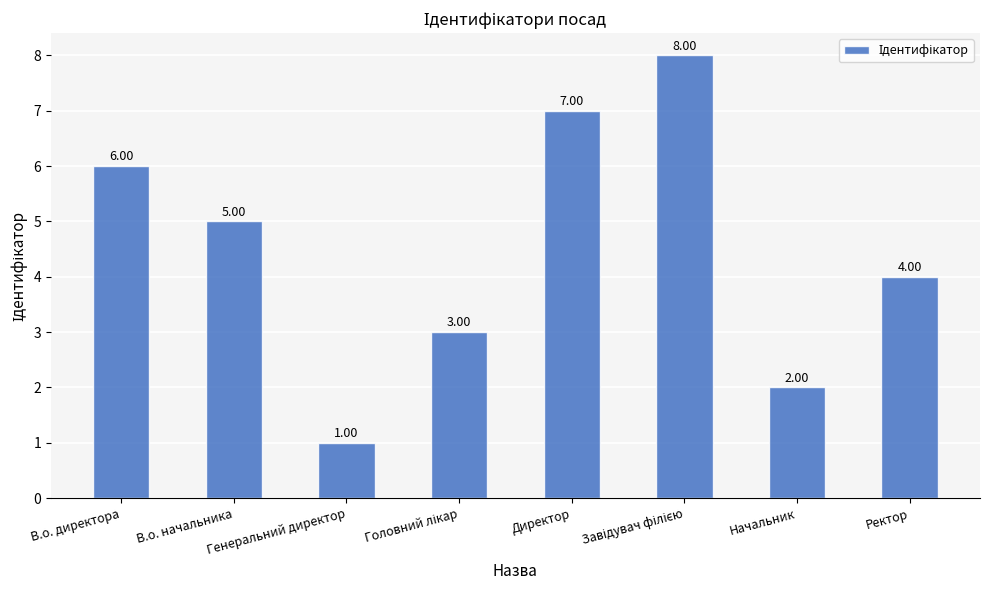

Is it true that the value at Директор is 3?

False